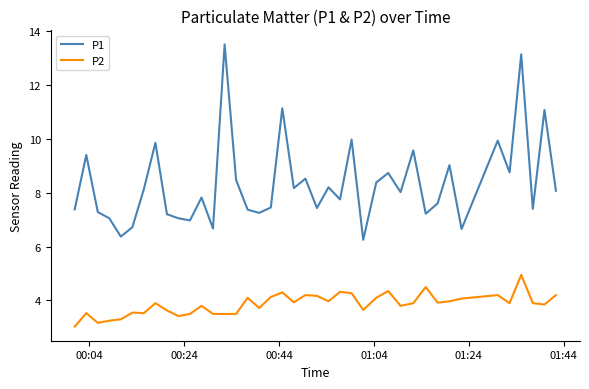

True or false: P1 and P2 cross at least once.

False